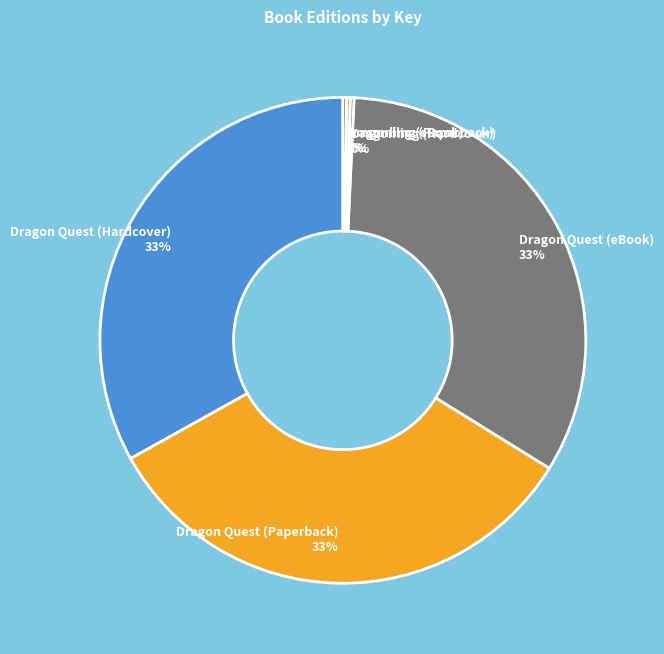

Is there a majority slice in this chart?

No